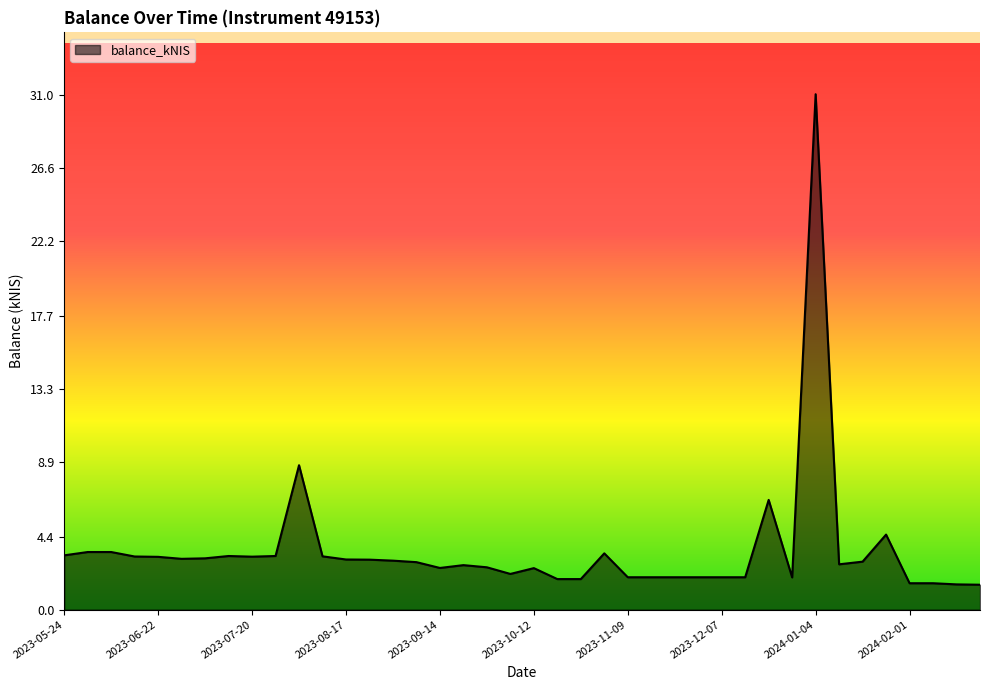

What is the greatest value displayed?

31.1